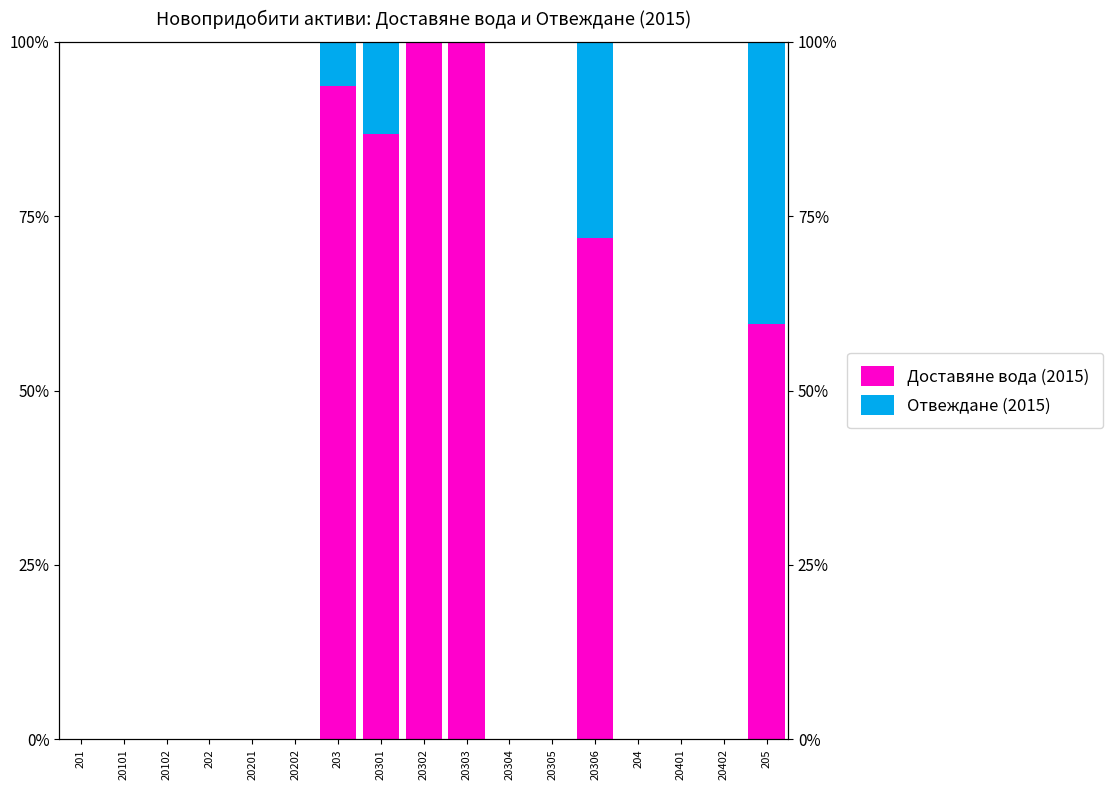

List the series in order of their overall mean, lowest first.

Отвеждане (2015), Доставяне вода (2015)